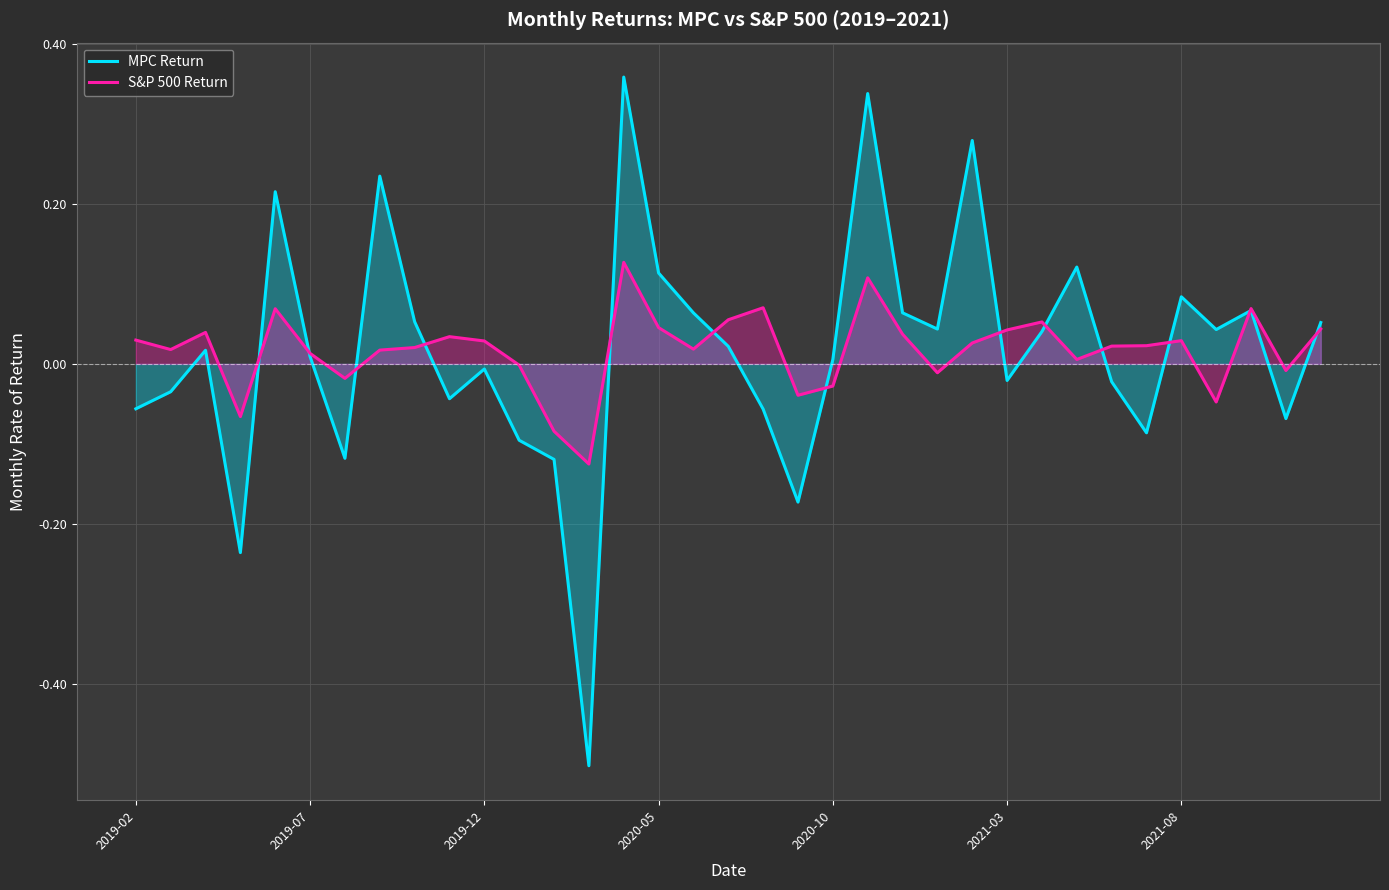

How many data points does each series have?

35